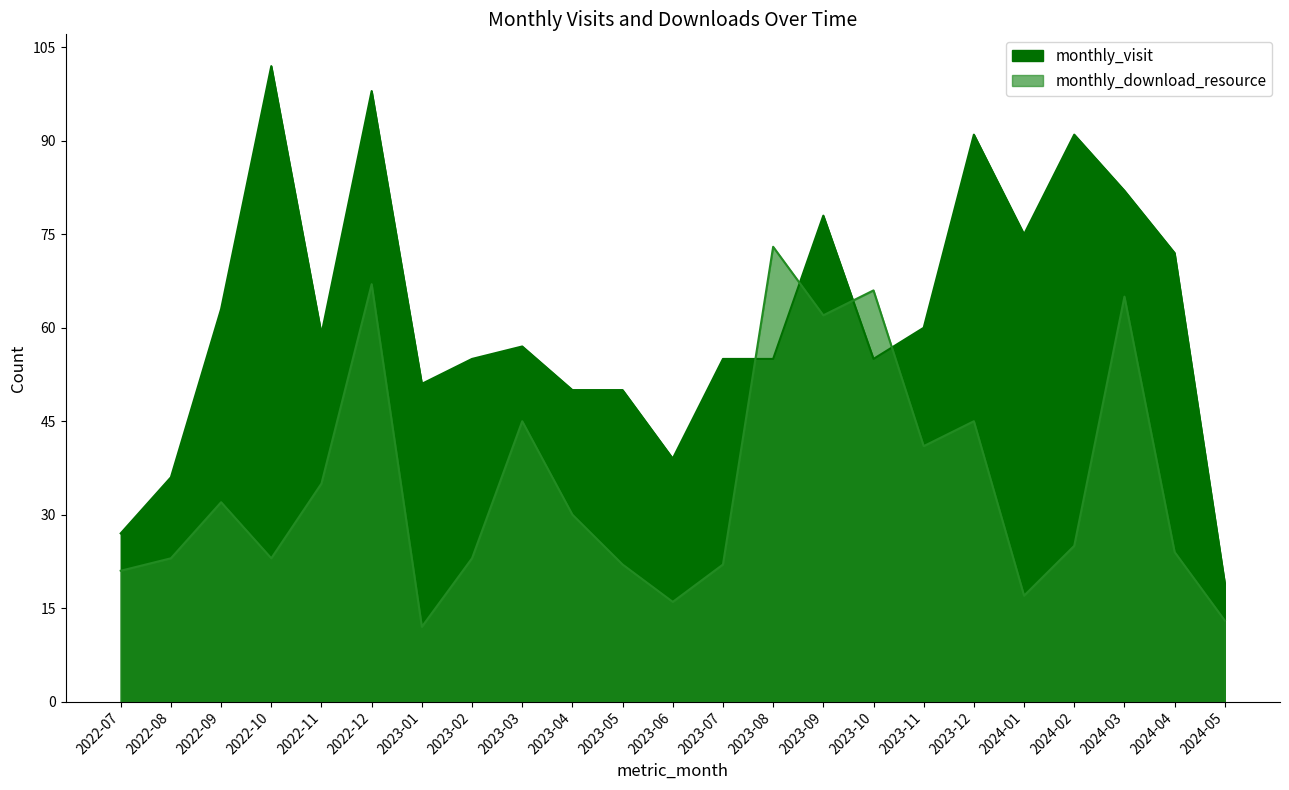

How many lines are shown in the chart?

2